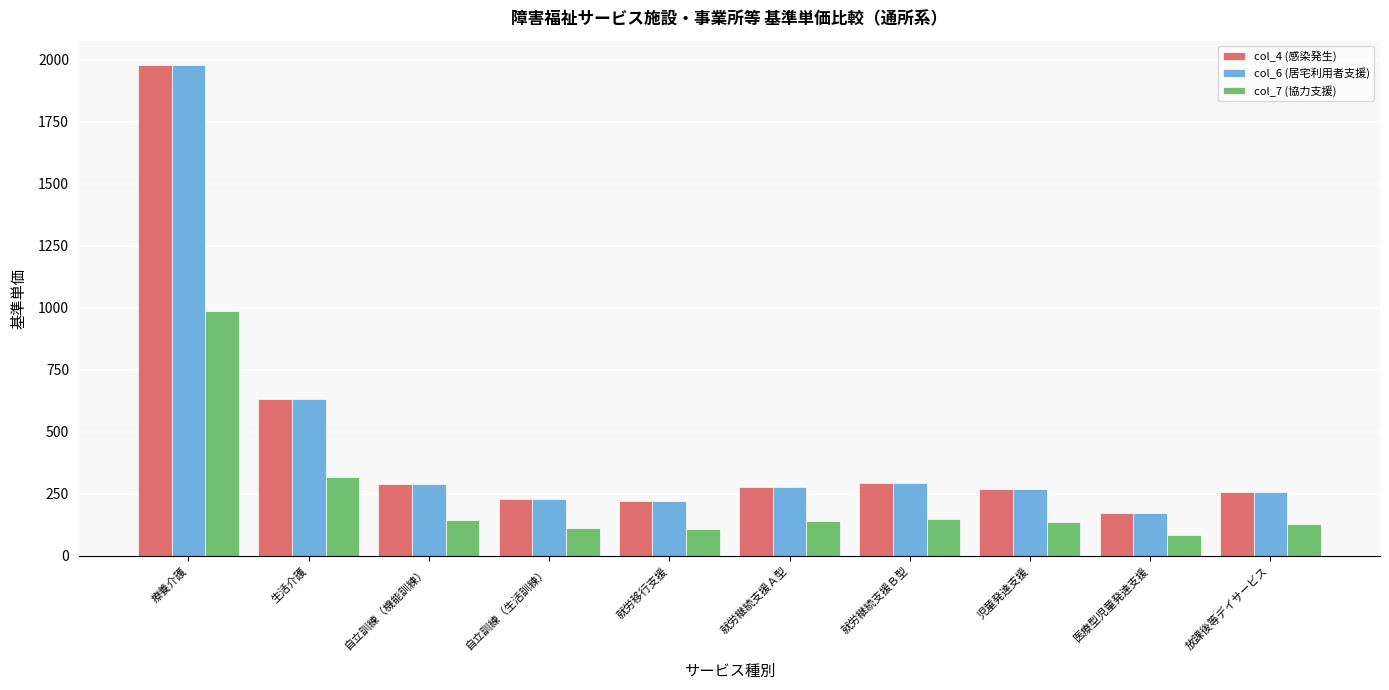

Where is col_6 (居宅利用者支援) nearest to the value 1075?

生活介護